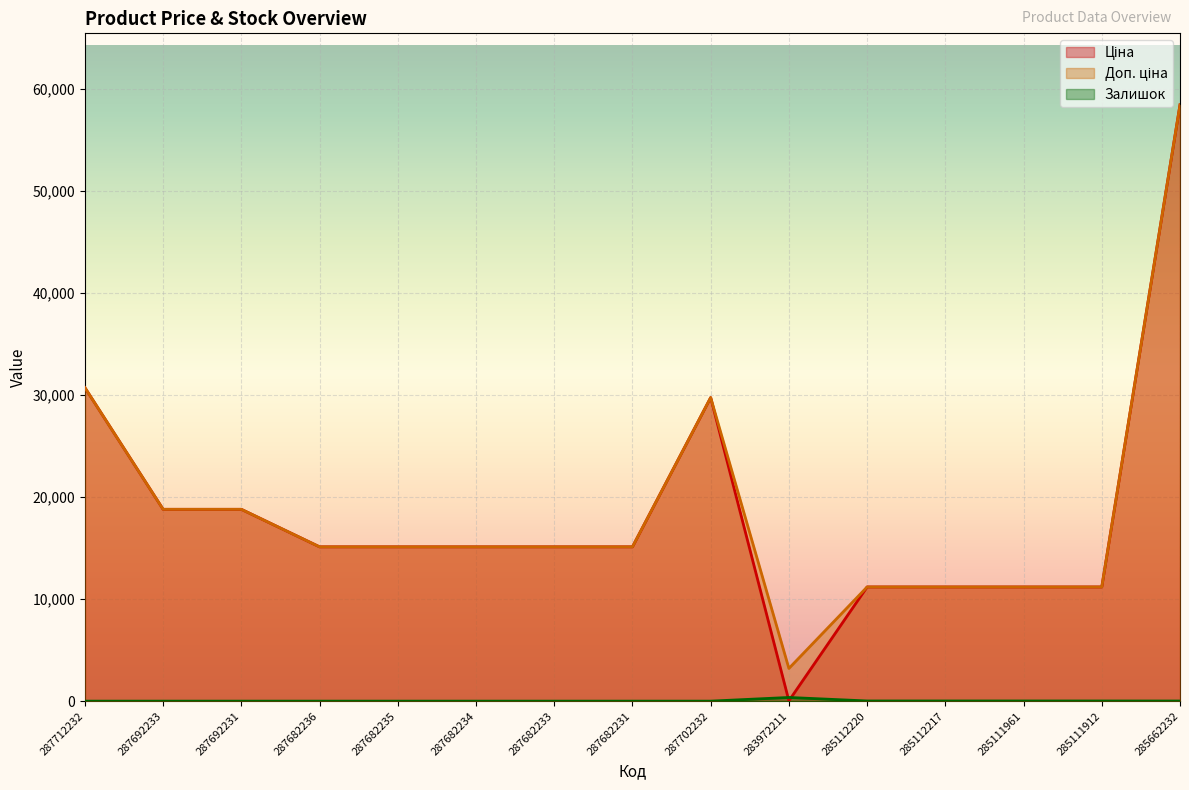

Read the Ціна value at 285112217.

11188.2